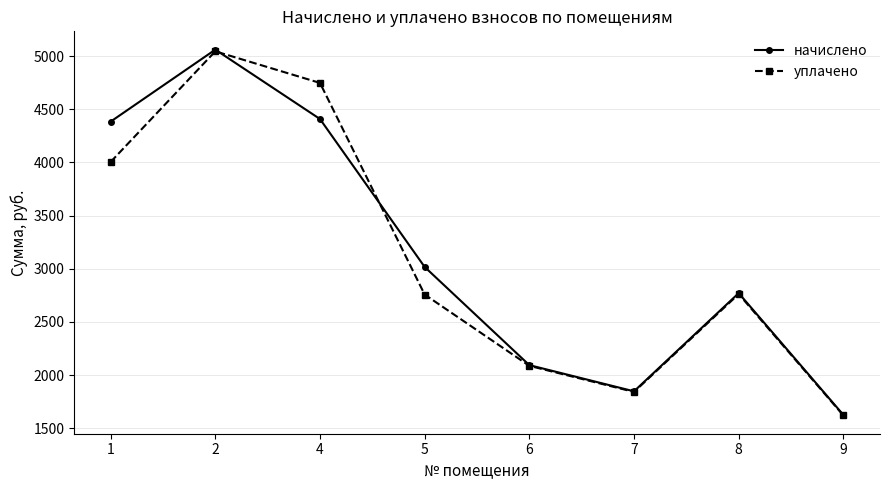

What is the lowest value of the уплачено series?

1620.0